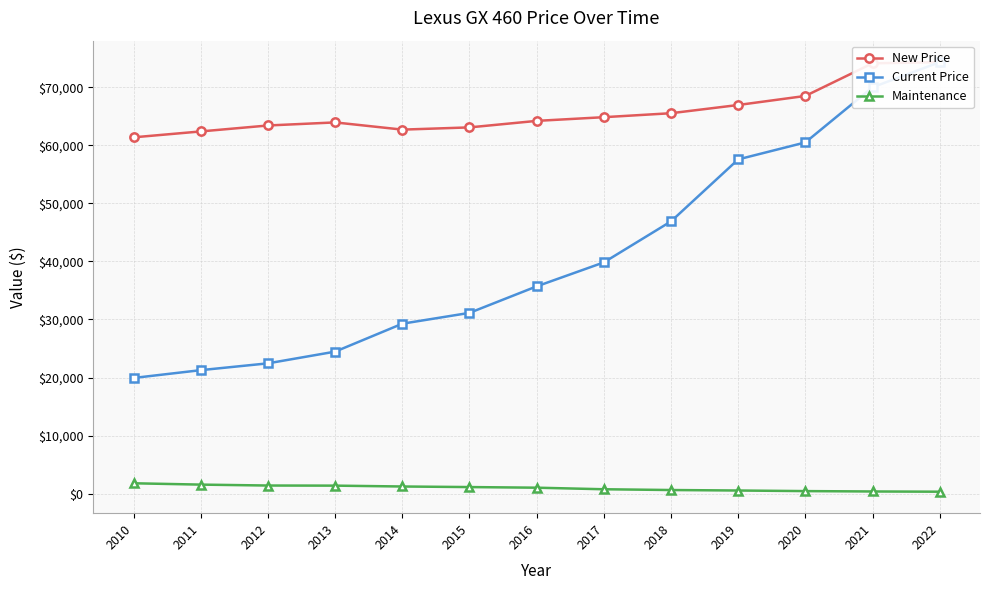

True or false: Maintenance has a value of 366 at 2021.

True